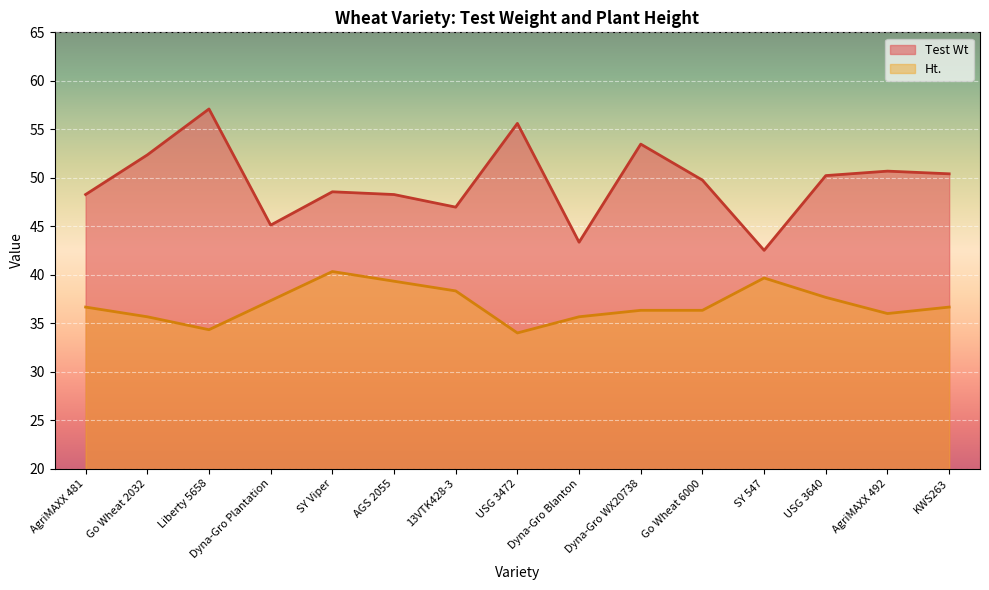

How many distinct data groups are displayed?

2